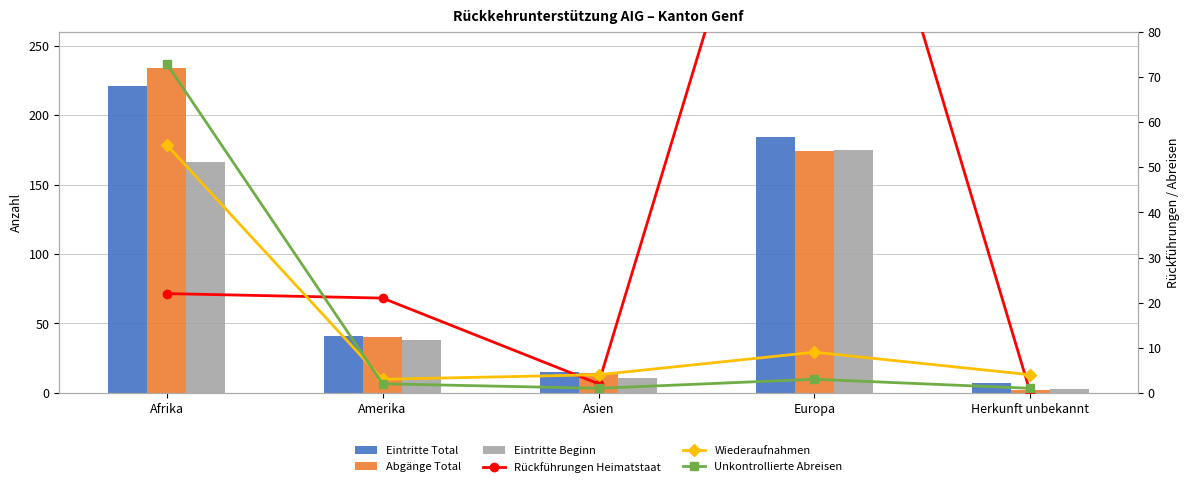

Are the bars grouped side by side (vs. stacked)?

Yes